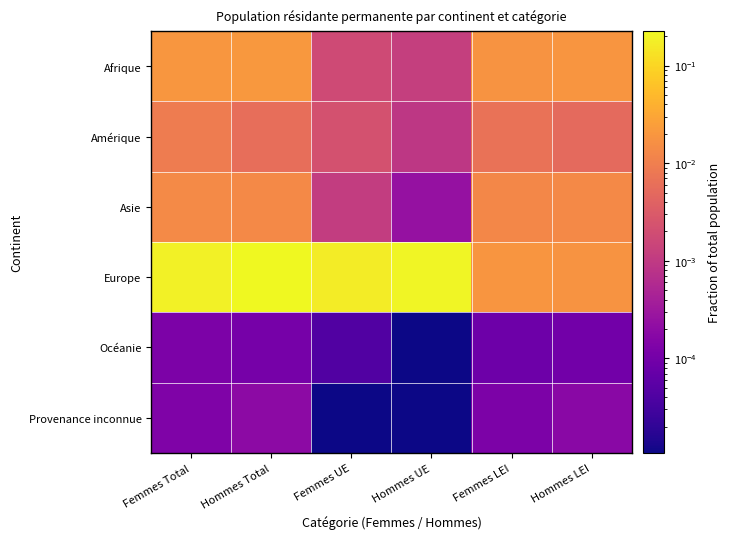

Between Femmes LEI and Hommes Total, which is larger?

Hommes Total